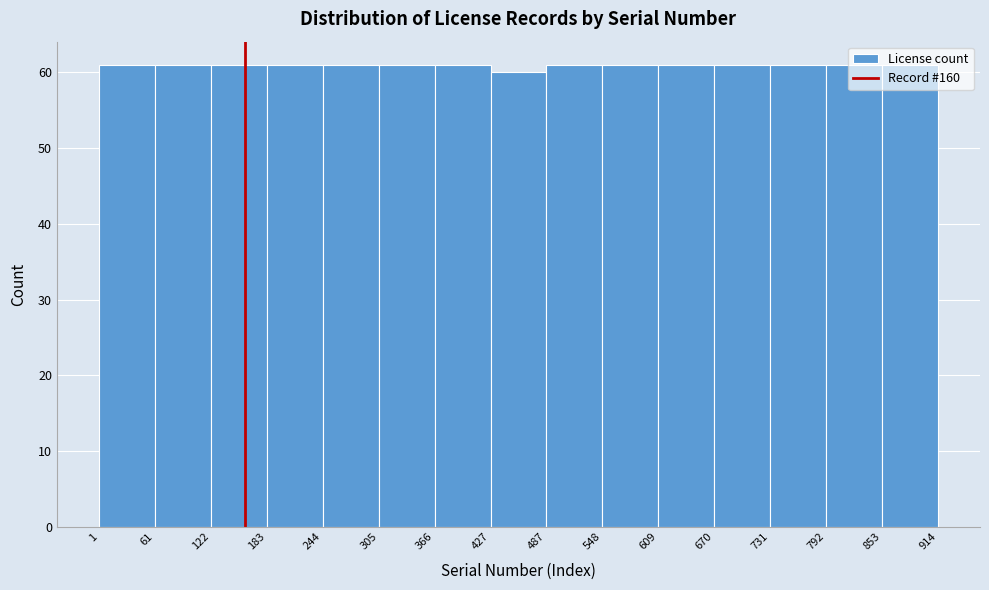

What is the height of the bar covering 670 to 731 on the x-axis? The values are not printed on the chart, so give them approximately, as read against the axis.

61